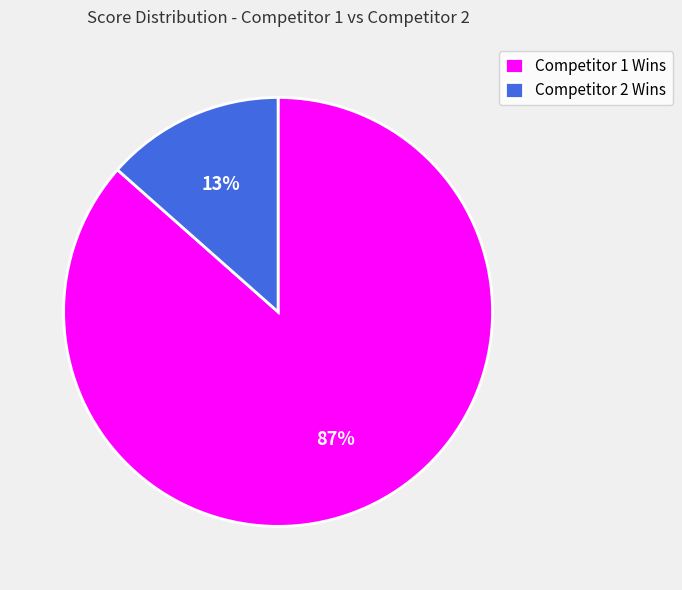

How many slices are in this pie chart?

2